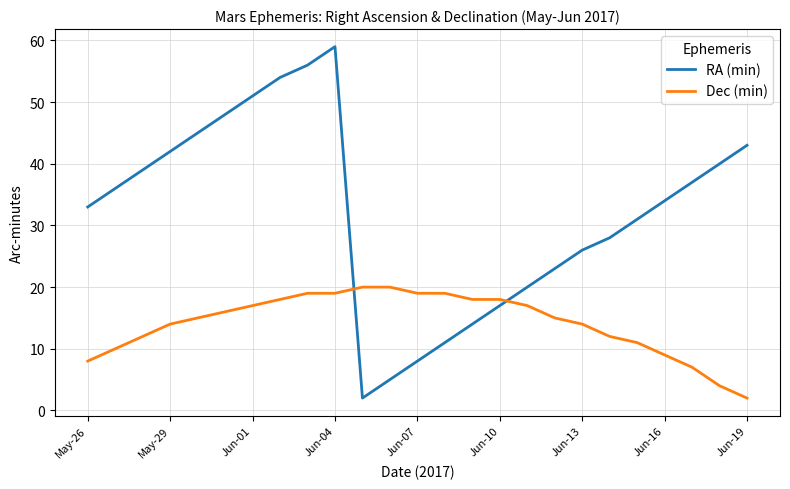

Which series has the largest range (max minus min)?

RA (min)